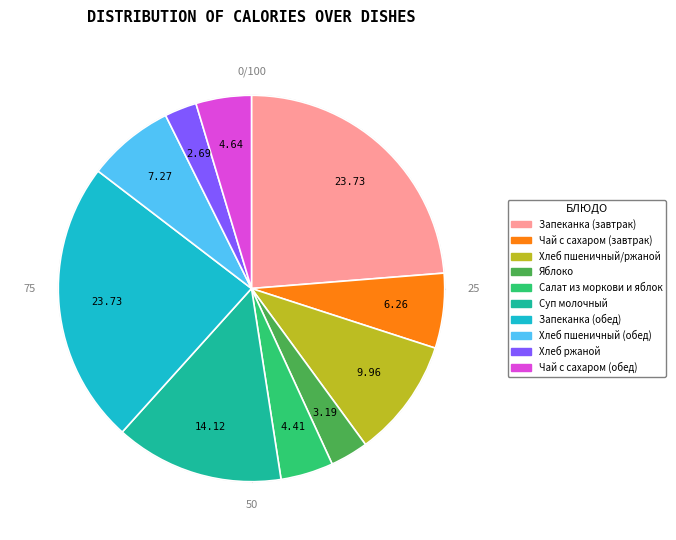

What percentage do Чай с сахаром (завтрак) and Суп молочный together represent?

20.4%